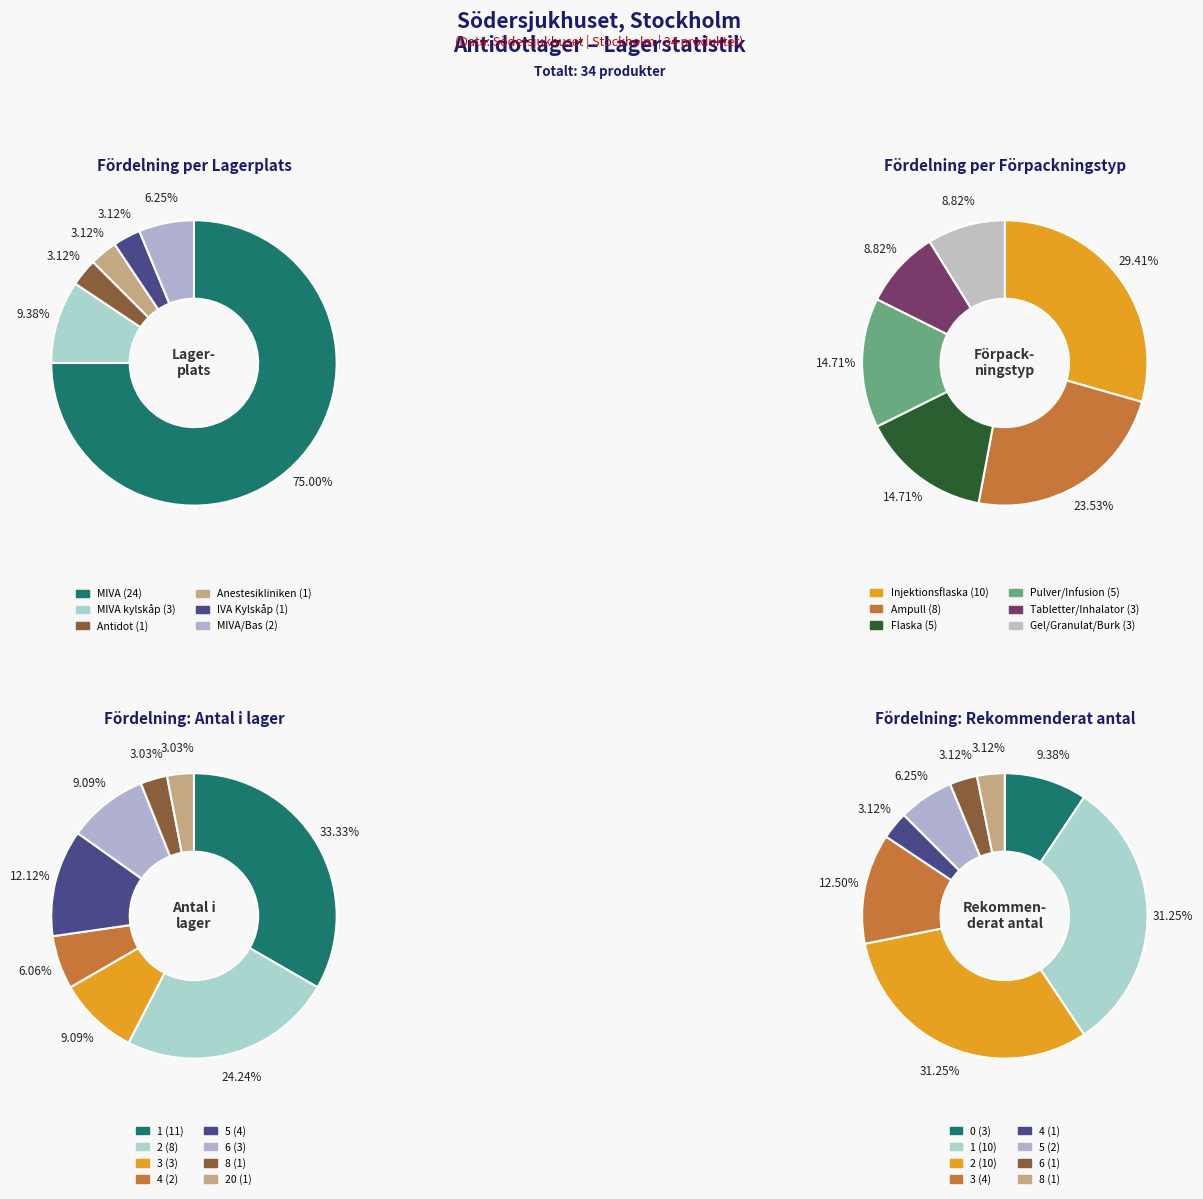

What percentage is the IVA Kylskåp slice, to the nearest percent?

3%